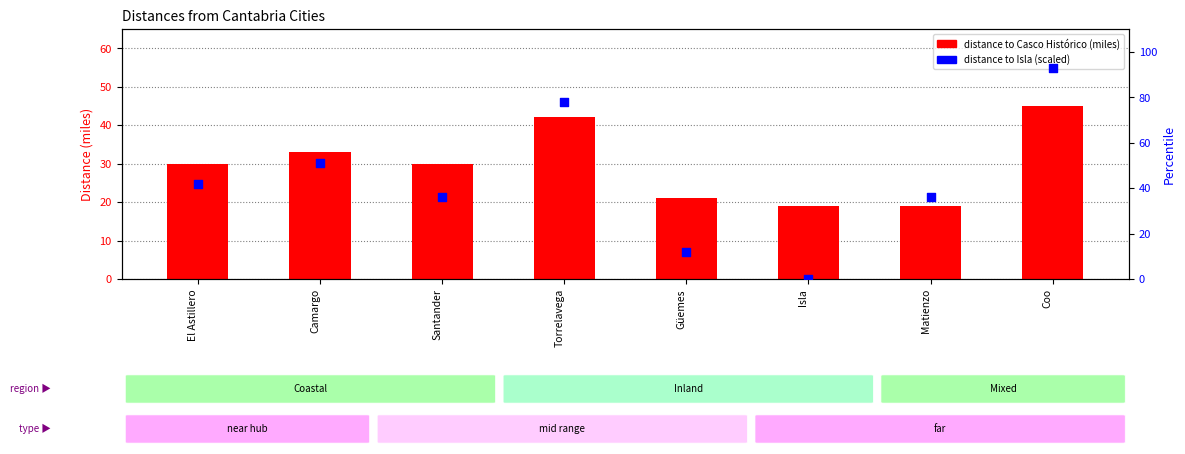

At how many categories does at least one series exceed 25?

6